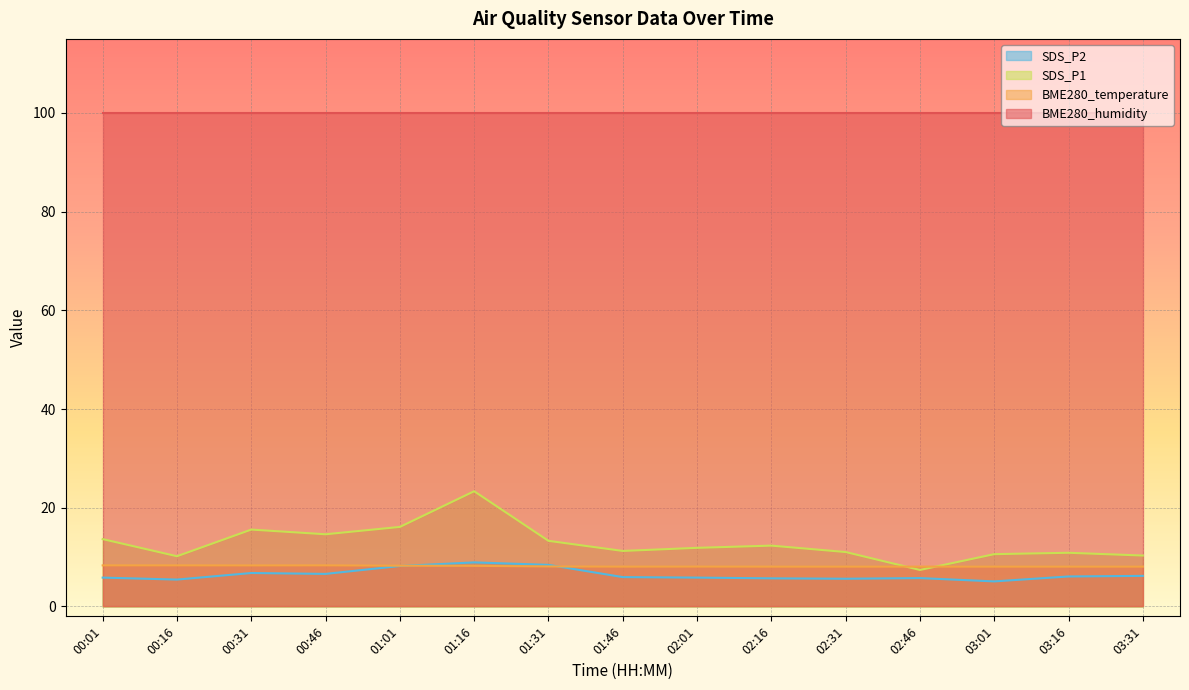

Which series has the largest total across all categories?

BME280_humidity